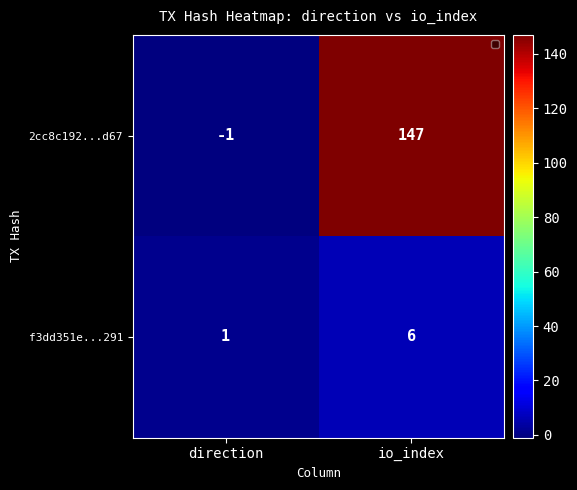

Which category has the lowest value in the 2cc8c192...d67 series?

direction